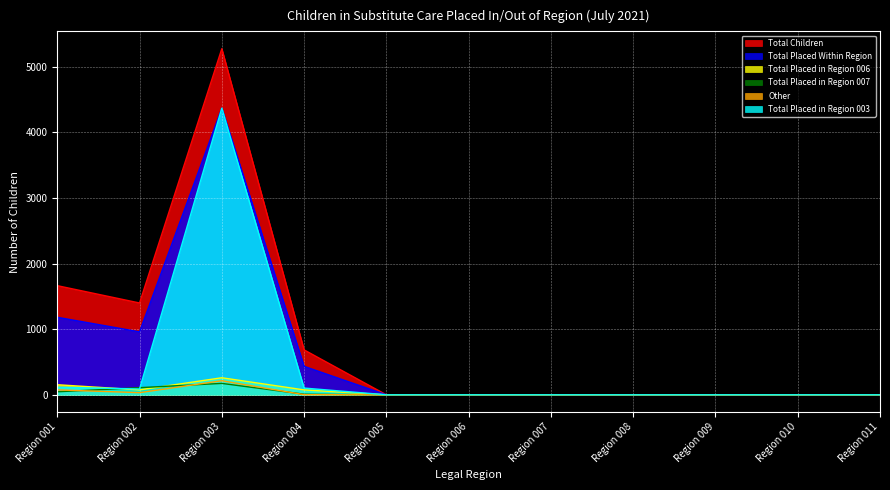

List the series in order of their peak value, lowest first.

Total Placed in Region 007, Other, Total Placed in Region 006, Total Placed Within Region, Total Placed in Region 003, Total Children